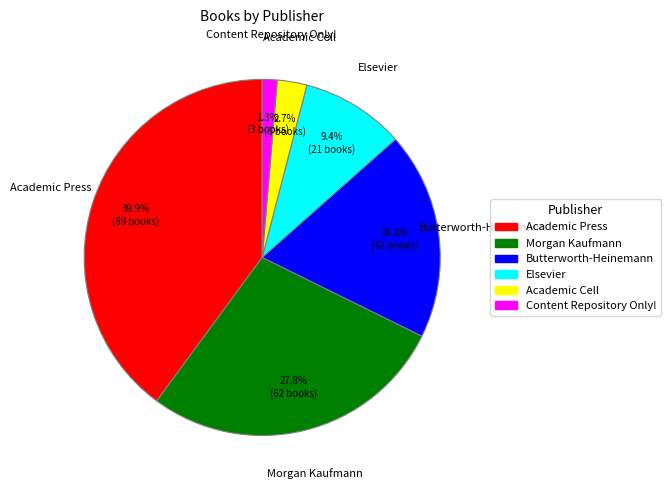

Which has a higher value, Butterworth-Heinemann or Content Repository Only!?

Butterworth-Heinemann